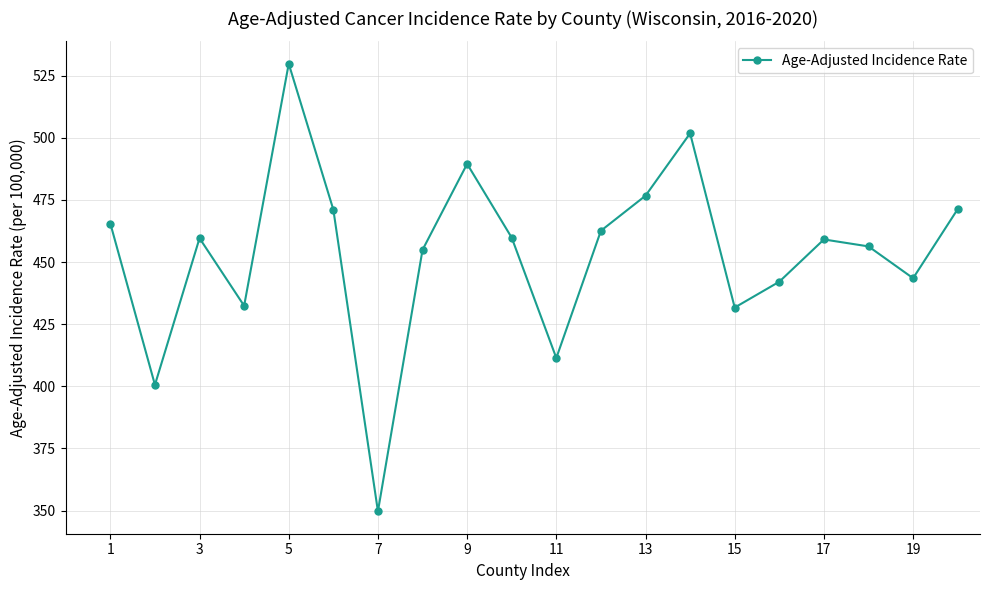

What is the maximum value shown in the chart?

529.8